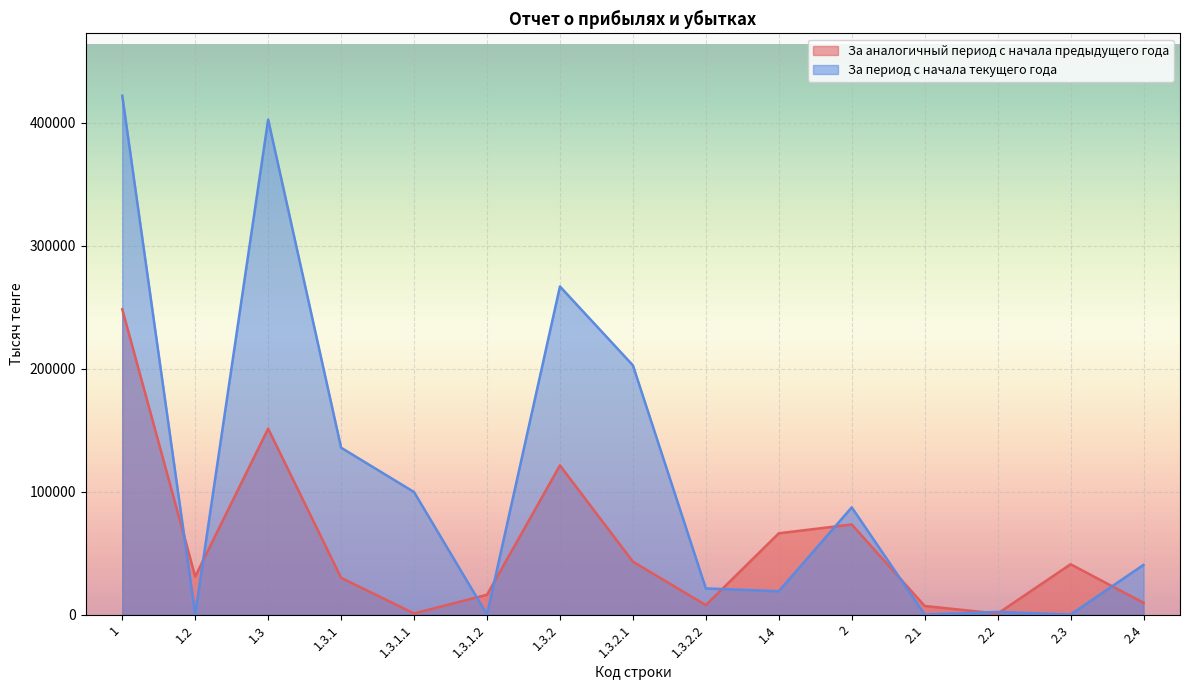

What is the label of the 5th point from the left?

1.3.1.1